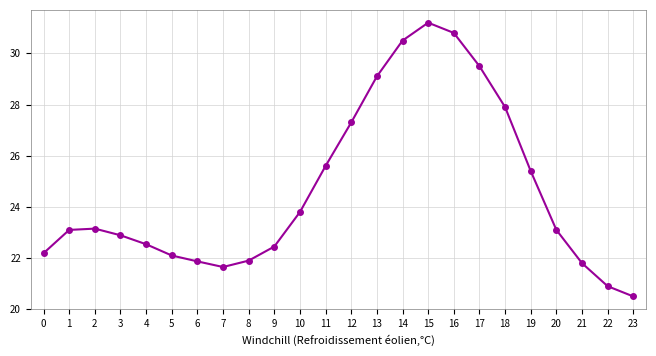

What is the change in value from 22 to 23?

-0.4